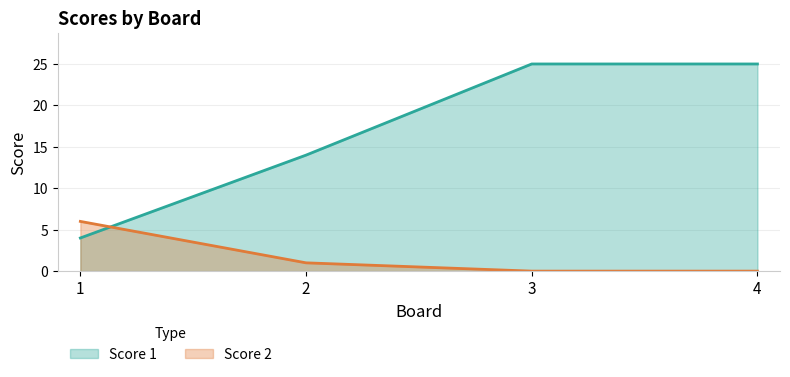

What is the average value of the Score 2 series?

2